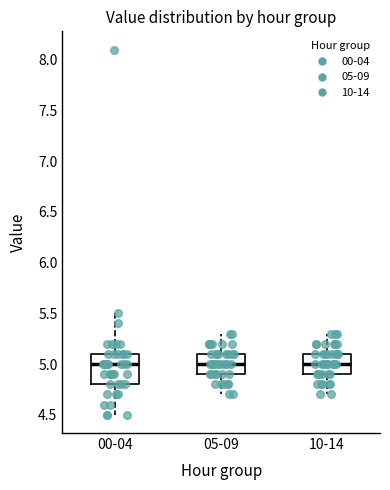

Where is the lower edge of the box for 10-14 on the y-axis? The values are not printed on the chart, so give them approximately, as read against the axis.

4.9